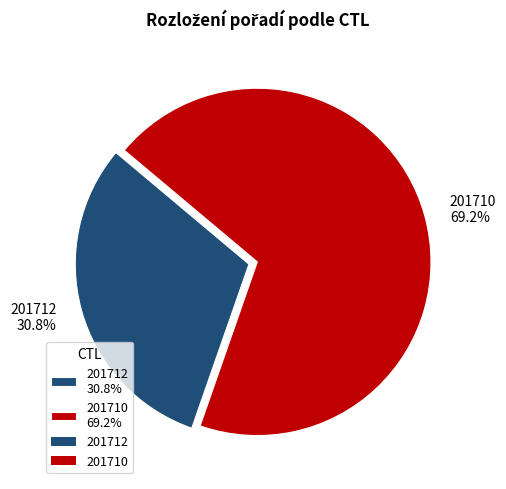

To the nearest percent, what is the difference between the largest and smallest slice percentages?

38%